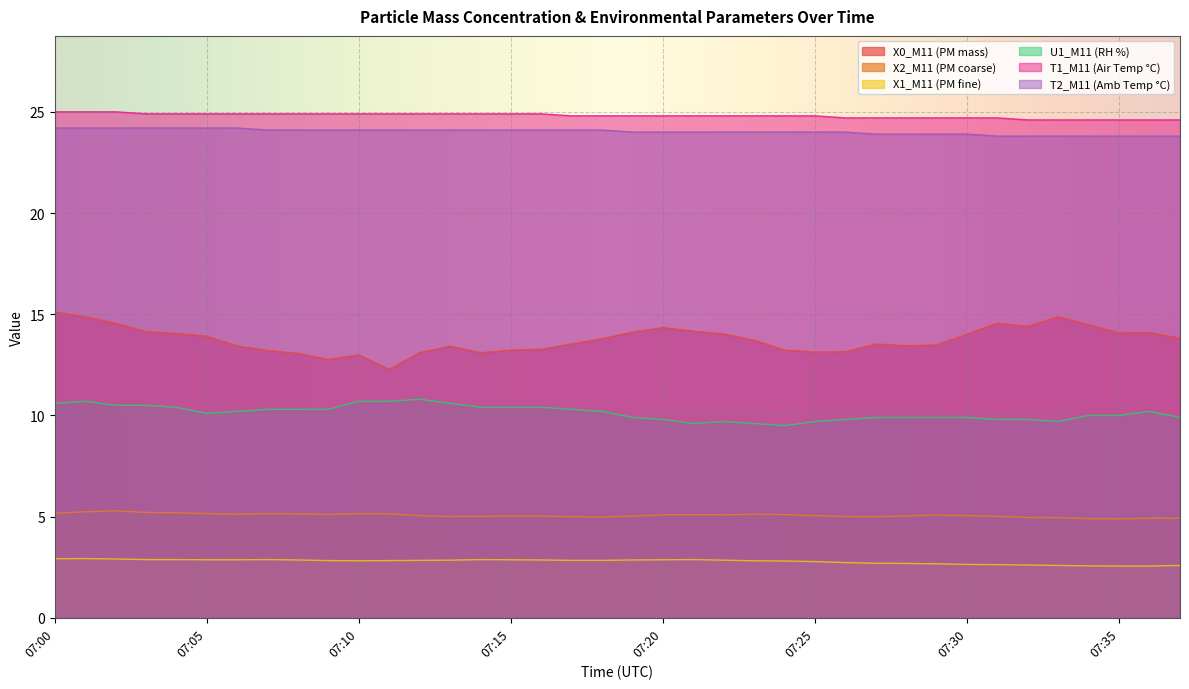

Reading left to right, extract all data points from this chart.

X0_M11 (PM mass): 15.1	14.9	14.6	14.1	14.1	13.9	13.4	13.2	13.1	12.8	13.0	12.3	13.1	13.4	13.1	13.2	13.3	13.5	13.8	14.1	14.3	14.2	14.0	13.7	13.2	13.1	13.2	13.5	13.4	13.5	14.0	14.6	14.4	14.9	14.5	14.1	14.1	13.8
X2_M11 (PM coarse): 5.2	5.2	5.3	5.2	5.2	5.2	5.1	5.2	5.1	5.1	5.2	5.1	5.0	5.0	5.0	5.0	5.0	5.0	5.0	5.0	5.1	5.1	5.1	5.1	5.1	5.0	5.0	5.0	5.0	5.1	5.0	5.0	5.0	5.0	4.9	4.9	4.9	4.9
X1_M11 (PM fine): 2.9	2.9	2.9	2.9	2.9	2.9	2.9	2.9	2.9	2.8	2.8	2.8	2.8	2.9	2.9	2.9	2.9	2.8	2.8	2.9	2.9	2.9	2.9	2.8	2.8	2.8	2.7	2.7	2.7	2.7	2.6	2.6	2.6	2.6	2.6	2.6	2.6	2.6
U1_M11 (RH %): 10.6	10.7	10.5	10.5	10.4	10.1	10.2	10.3	10.3	10.3	10.7	10.7	10.8	10.6	10.4	10.4	10.4	10.3	10.2	9.9	9.8	9.6	9.7	9.6	9.5	9.7	9.8	9.9	9.9	9.9	9.9	9.8	9.8	9.7	10.0	10.0	10.2	9.9
T1_M11 (Air Temp °C): 25.0	25.0	25.0	24.9	24.9	24.9	24.9	24.9	24.9	24.9	24.9	24.9	24.9	24.9	24.9	24.9	24.9	24.8	24.8	24.8	24.8	24.8	24.8	24.8	24.8	24.8	24.7	24.7	24.7	24.7	24.7	24.7	24.6	24.6	24.6	24.6	24.6	24.6
T2_M11 (Amb Temp °C): 24.2	24.2	24.2	24.2	24.2	24.2	24.2	24.1	24.1	24.1	24.1	24.1	24.1	24.1	24.1	24.1	24.1	24.1	24.1	24.0	24.0	24.0	24.0	24.0	24.0	24.0	24.0	23.9	23.9	23.9	23.9	23.8	23.8	23.8	23.8	23.8	23.8	23.8